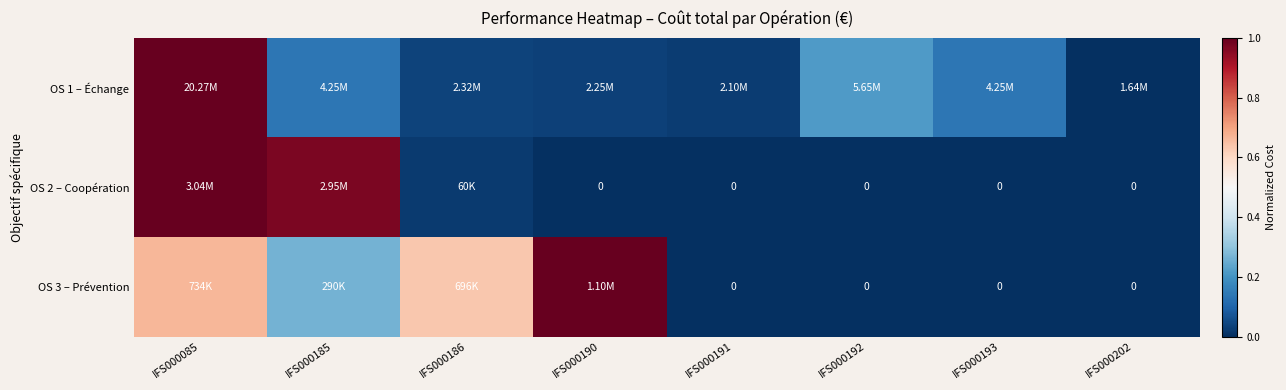

Rank the categories by OS 3 – Prévention value from lowest to highest.

IFS000191, IFS000192, IFS000193, IFS000202, IFS000185, IFS000186, IFS000085, IFS000190